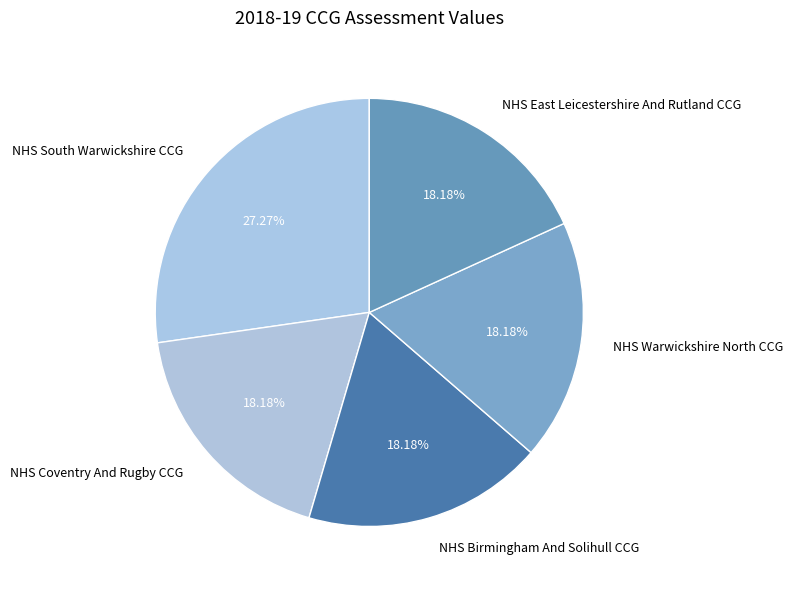

Count the number of slices in the pie.

5